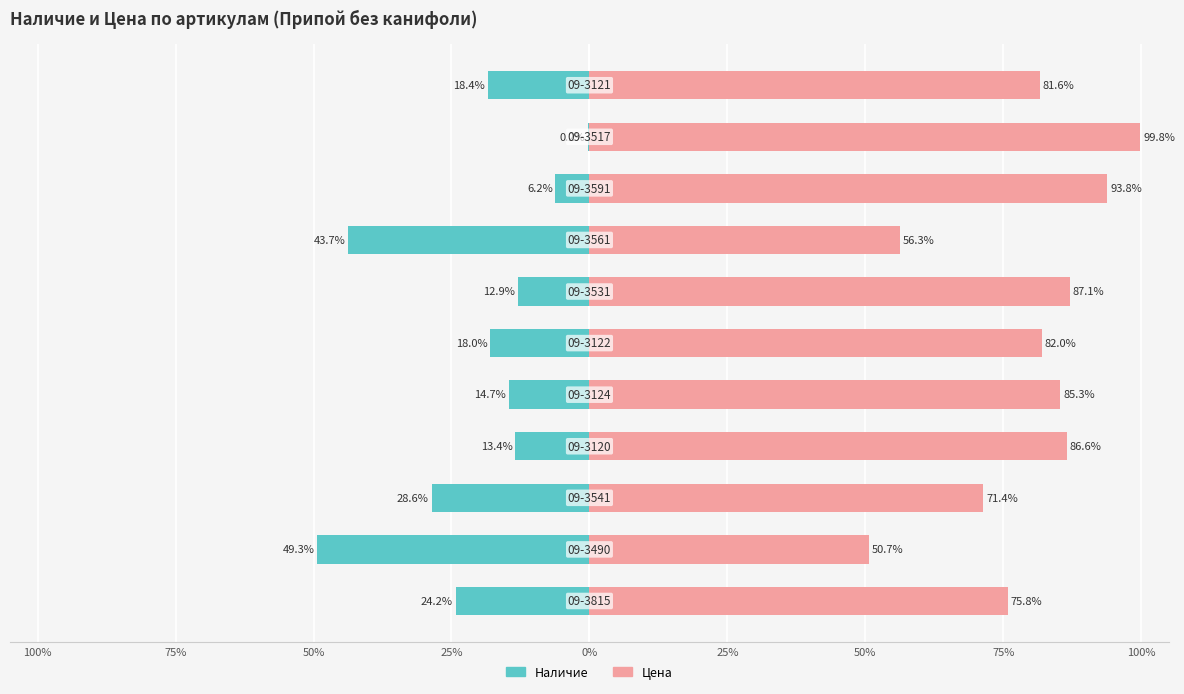

How many values in the Наличие series exceed -17?

5